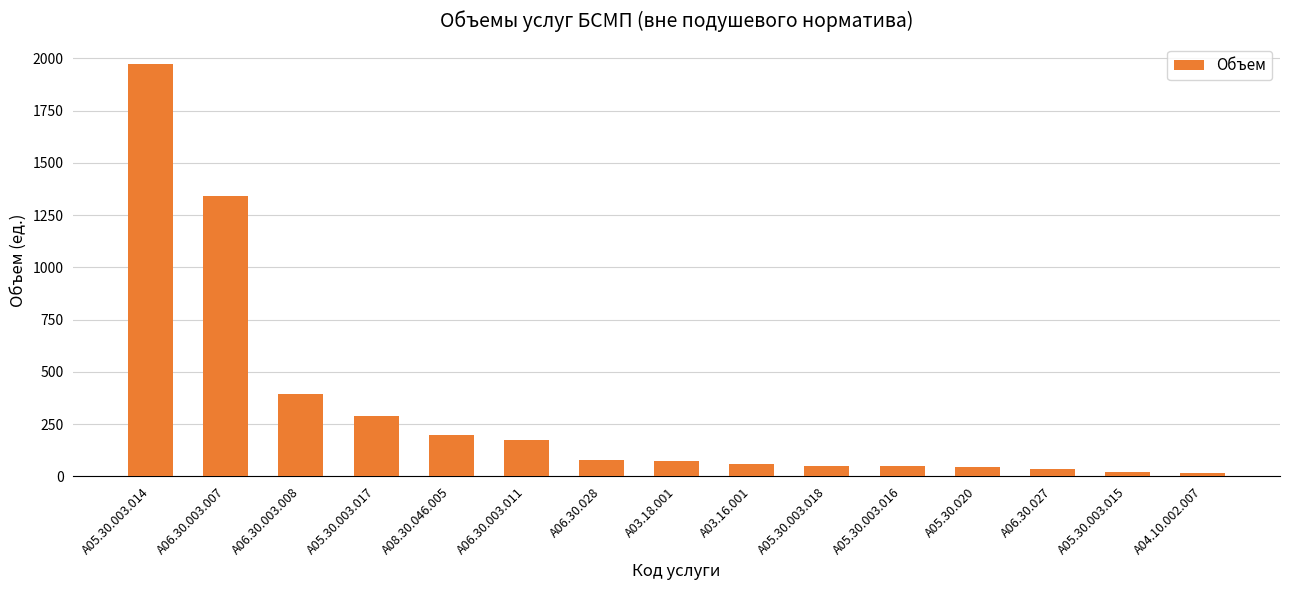

What is the change in value from A06.30.003.007 to A08.30.046.005?

-1140